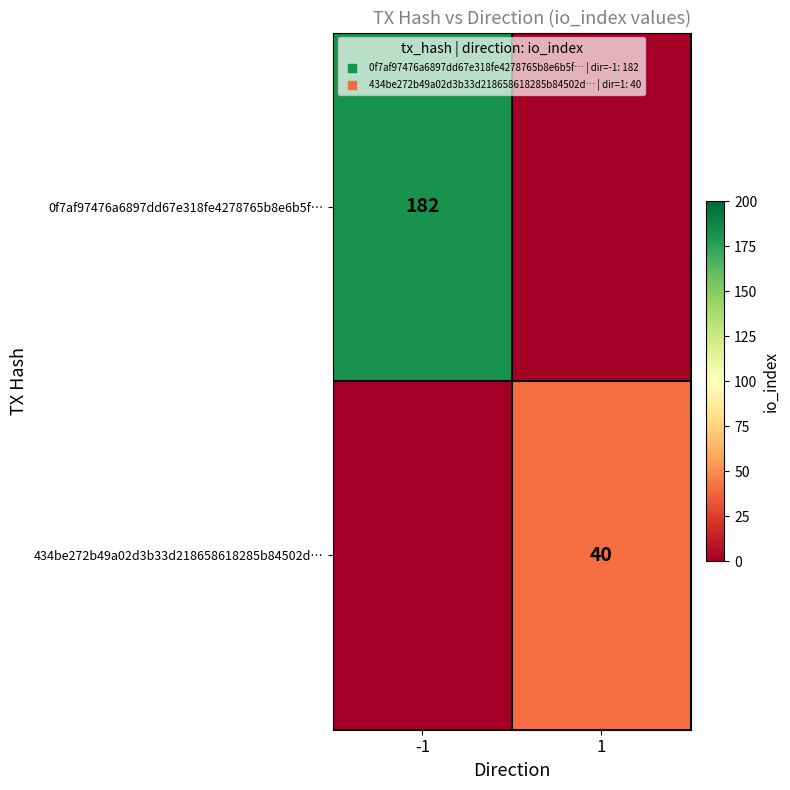

What is the difference between the maximum and minimum values in the 0f7af97476a6897dd67e318fe4278765b8e6b5f… series?

182